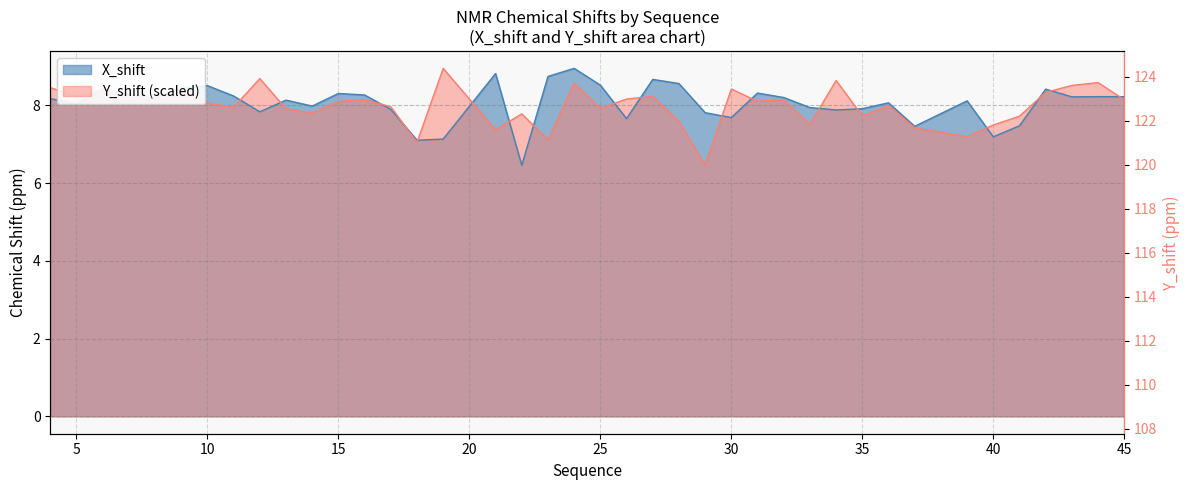

What is the total value across all series at 37?

14.9